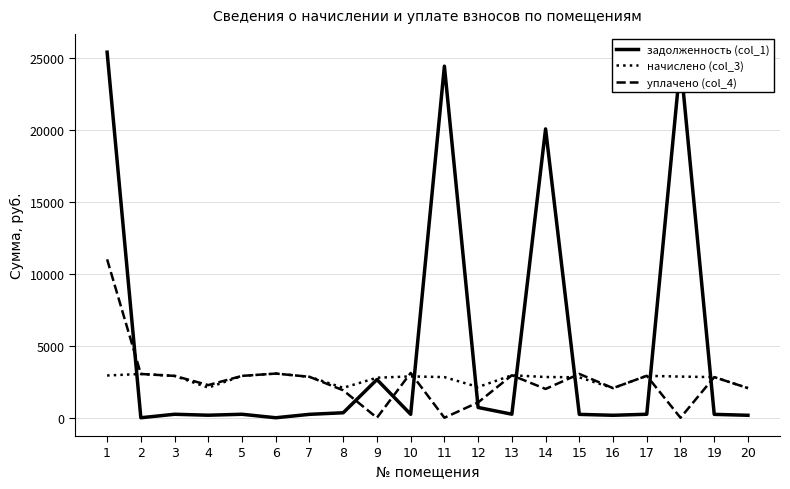

Rank the series by their maximum value, from highest to lowest.

задолженность (col_1), уплачено (col_4), начислено (col_3)